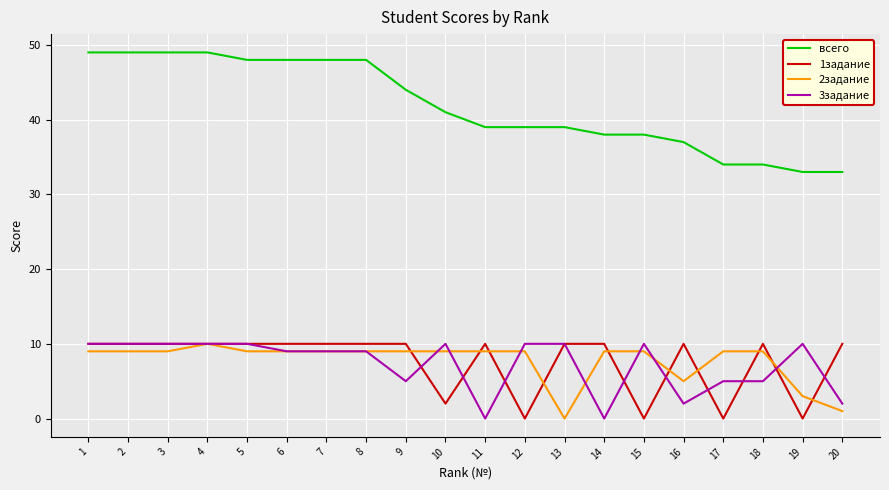

Reading left to right, list all the values displayed in this chart.

всего: 49	49	49	49	48	48	48	48	44	41	39	39	39	38	38	37	34	34	33	33
1задание: 10	10	10	10	10	10	10	10	10	2	10	0	10	10	0	10	0	10	0	10
2задание: 9	9	9	10	9	9	9	9	9	9	9	9	0	9	9	5	9	9	3	1
3задание: 10	10	10	10	10	9	9	9	5	10	0	10	10	0	10	2	5	5	10	2